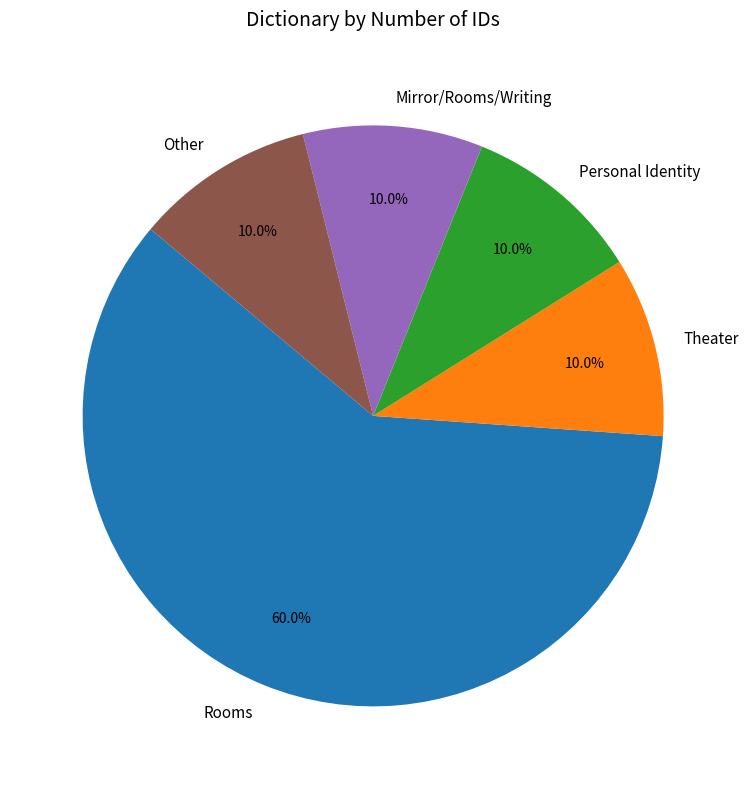

Approximately how many times larger is the value at Other compared to Personal Identity?

1.0